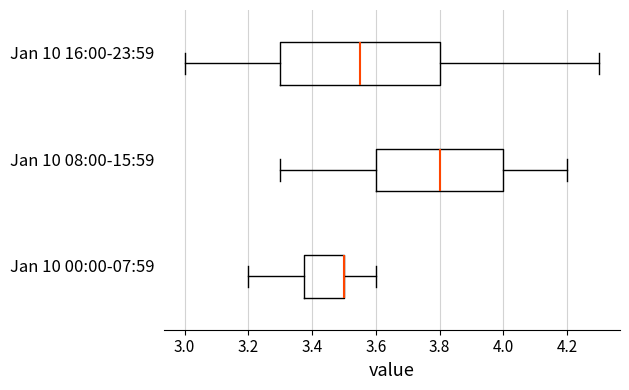

Reading bottom to top, transcribe this box plot: for each box, give where its median line is, the range the box spans, and where its two whiskers end, as read against the x-axis. The values are not printed on the chart, so give them approximately, as read against the axis.

Jan 10 00:00-07:59: median 3.50 (drawn on the box's right edge), box 3.38 to 3.50, whiskers 3.20 to 3.60
Jan 10 08:00-15:59: median 3.80, box 3.60 to 4.00, whiskers 3.30 to 4.20
Jan 10 16:00-23:59: median 3.56, box 3.30 to 3.80, whiskers 3.00 to 4.30